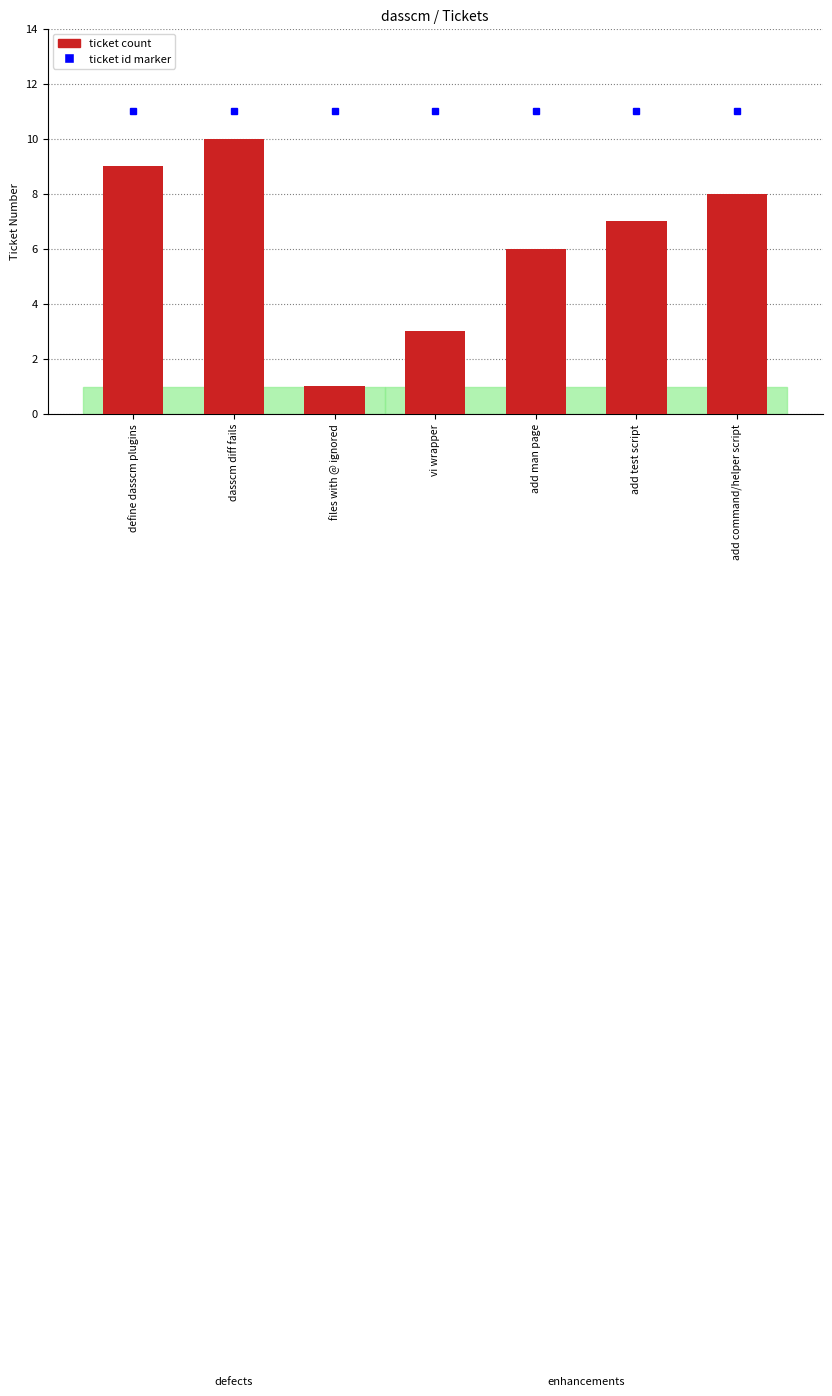

What is the minimum value shown in the chart?

1